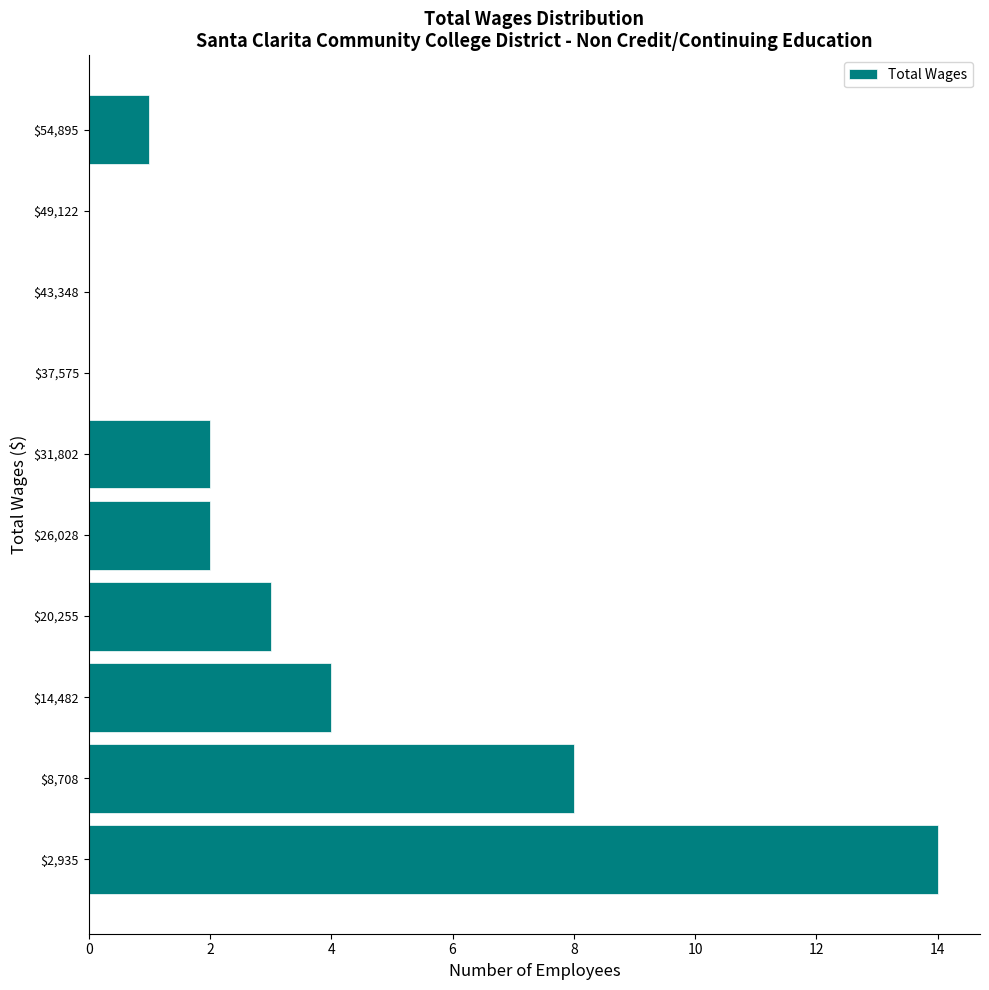

Reading bottom to top, list every bar in this chart as the range it spans on the y-axis followed by its length. Neither the bar edges nor the lengths are printed on the chart, so give them approximately, as read against the axes.

0 to 6000: 14
6000 to 12000: 8
12000 to 17000: 4
17000 to 23000: 3
23000 to 29000: 2
29000 to 35000: 2
35000 to 40000: 0
40000 to 46000: 0
46000 to 52000: 0
52000 to 58000: 1